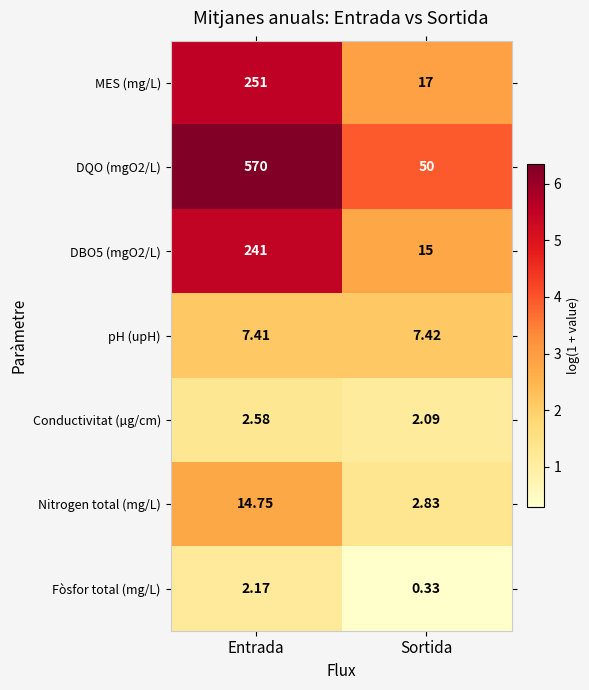

Is the value of DQO (mgO2/L) at Entrada greater than the value of MES (mg/L) at Sortida?

Yes